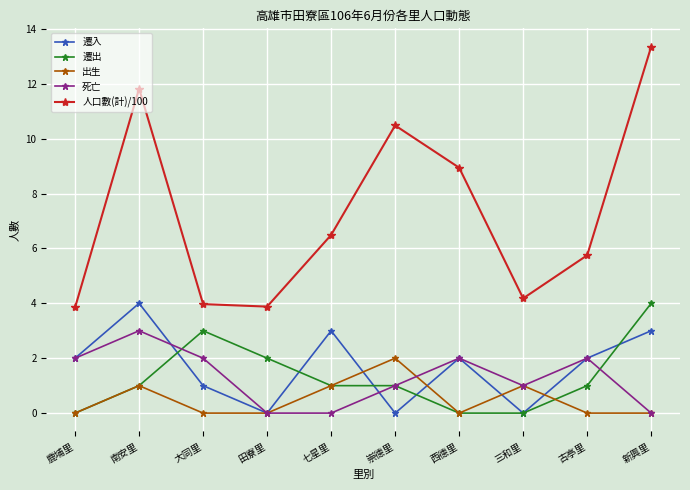

How many distinct data groups are displayed?

5